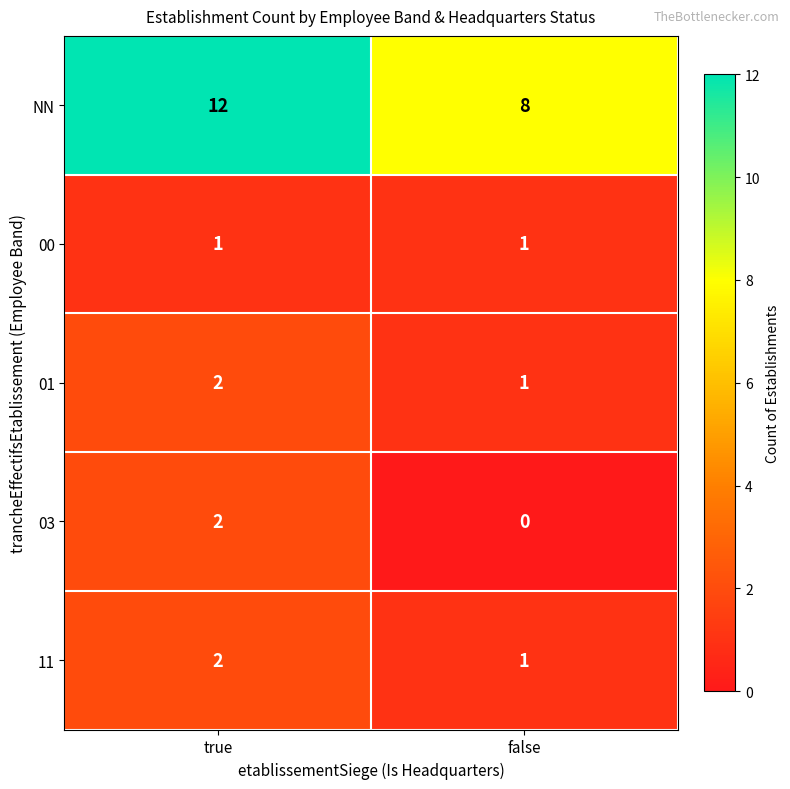

What is the sum of the 11 values at true and false?

3